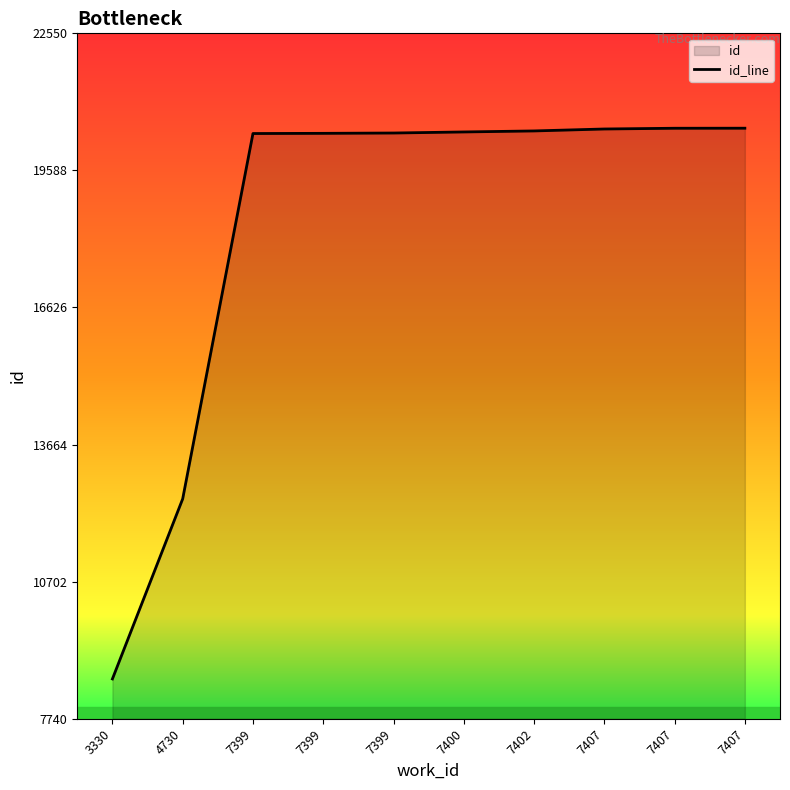

True or false: the data shows 8600 at 3330.

True